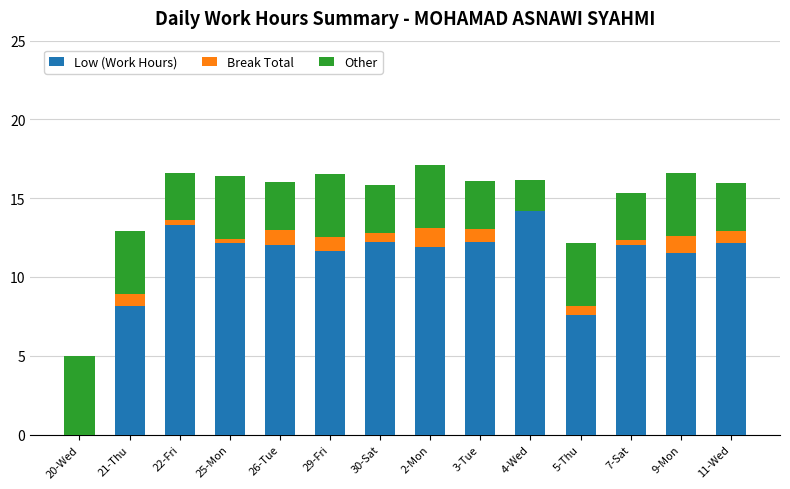

What is the highest value of the Low (Work Hours) series?

14.2